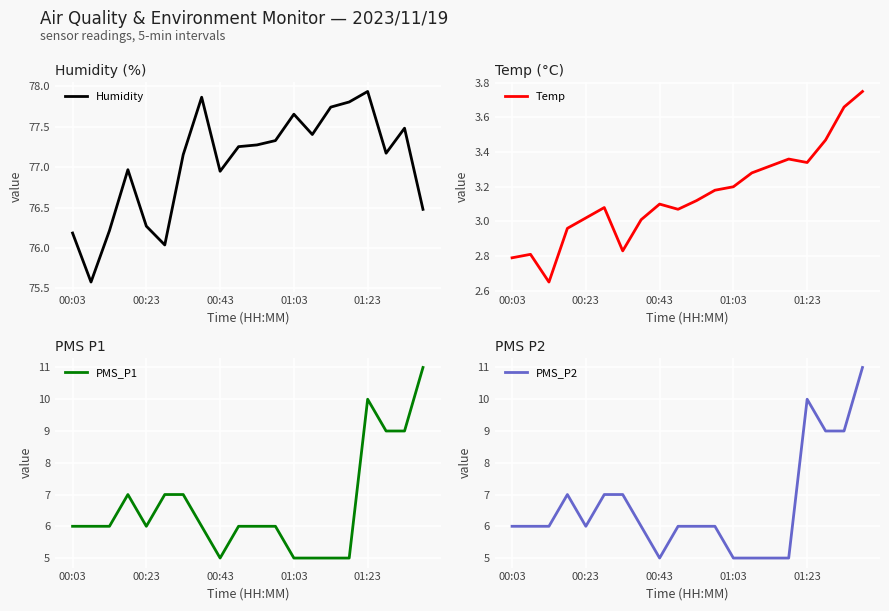

What is the minimum value for Humidity?

75.6